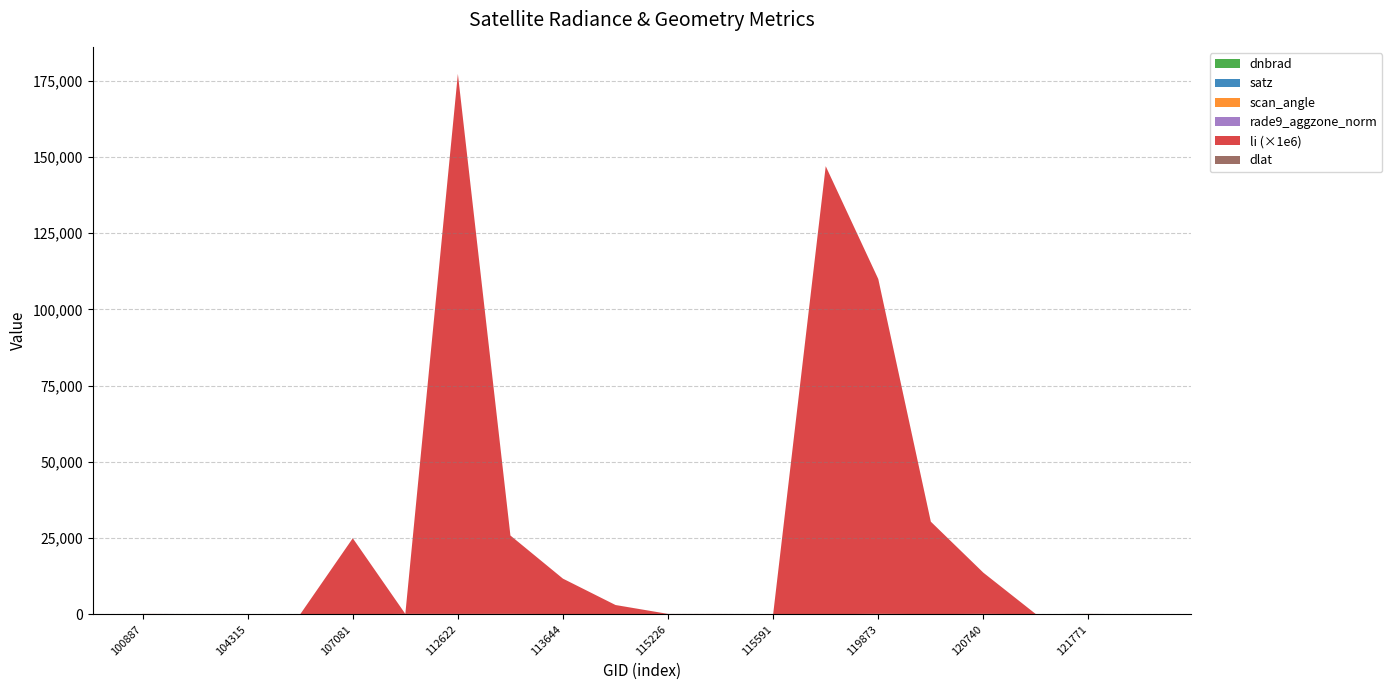

Reading left to right, list all the values displayed in this chart.

dnbrad: 100887=15.5	103720=13.5	104315=14.9	104431=1.6	107081=12.8	109184=22.7	112622=21.6	113477=17.4	113644=16.8	113817=14.5	115226=21.9	115464=13.2	115591=15.3	119351=22.0	119873=17.3	120388=16.9	120740=7.5	121249=14.5	121771=20.1	122118=12.2
satz: 100887=64.3	103720=29.8	104315=39.6	104431=5.4	107081=8.1	109184=49.2	112622=47.1	113477=53.8	113644=29.0	113817=8.9	115226=49.7	115464=53.5	115591=28.6	119351=4.2	119873=63.8	120388=21.8	120740=67.8	121249=9.2	121771=59.2	122118=4.3
scan_angle: 100887=52.9	103720=26.1	104315=34.3	104431=4.8	107081=7.2	109184=42.1	112622=40.4	113477=45.5	113644=25.4	113817=7.9	115226=42.5	115464=45.3	115591=25.0	119351=3.7	119873=52.6	120388=19.2	120740=55.0	121249=8.1	121771=49.5	122118=3.8
rade9_aggzone_norm: 100887=15.3	103720=12.2	104315=13.0	104431=1.6	107081=13.2	109184=17.1	112622=17.4	113477=15.1	113644=15.0	113817=15.0	115226=16.7	115464=13.0	115591=13.6	119351=22.0	119873=15.9	120388=15.0	120740=13.7	121249=14.9	121771=16.9	122118=12.2
li: 100887=0.0	103720=0.0	104315=0.0	104431=0.0	107081=0.0	109184=0.0	112622=0.2	113477=0.0	113644=0.0	113817=0.0	115226=0.0	115464=0.0	115591=0.0	119351=0.1	119873=0.1	120388=0.0	120740=0.0	121249=0.0	121771=0.0	122118=0.0
dlat: 100887=5.7	103720=5.7	104315=5.7	104431=5.7	107081=5.7	109184=5.7	112622=5.7	113477=5.7	113644=5.7	113817=5.7	115226=5.7	115464=5.7	115591=5.7	119351=5.7	119873=5.7	120388=5.7	120740=5.7	121249=5.7	121771=5.7	122118=5.7